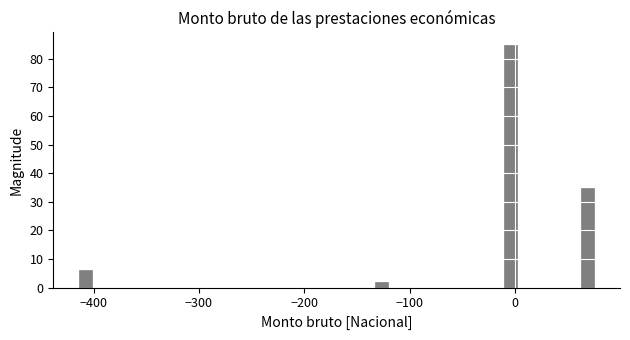

Around what value on the x-axis is the tallest bar? Give the approximate position of its centre, as read against the axis.

0